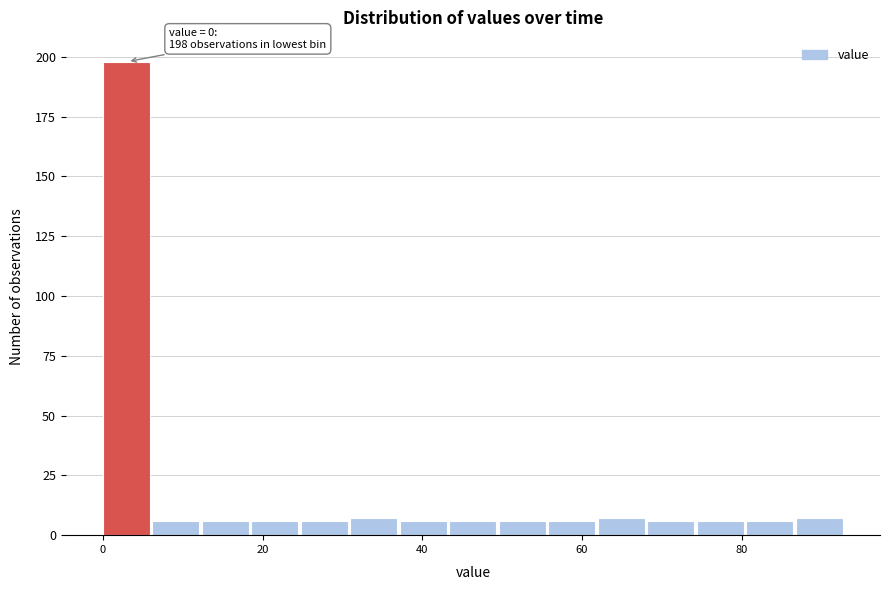

Read against the x-axis, roughly where is the centre of the tallest bar?

2